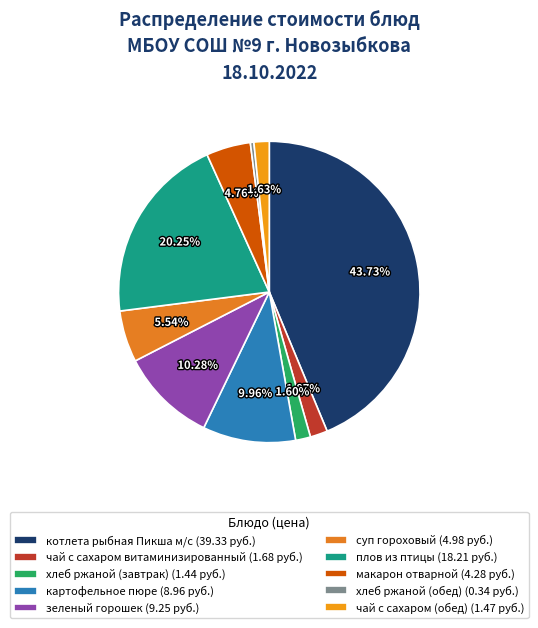

What percentage is NOT represented by плов из птицы?

79.8%